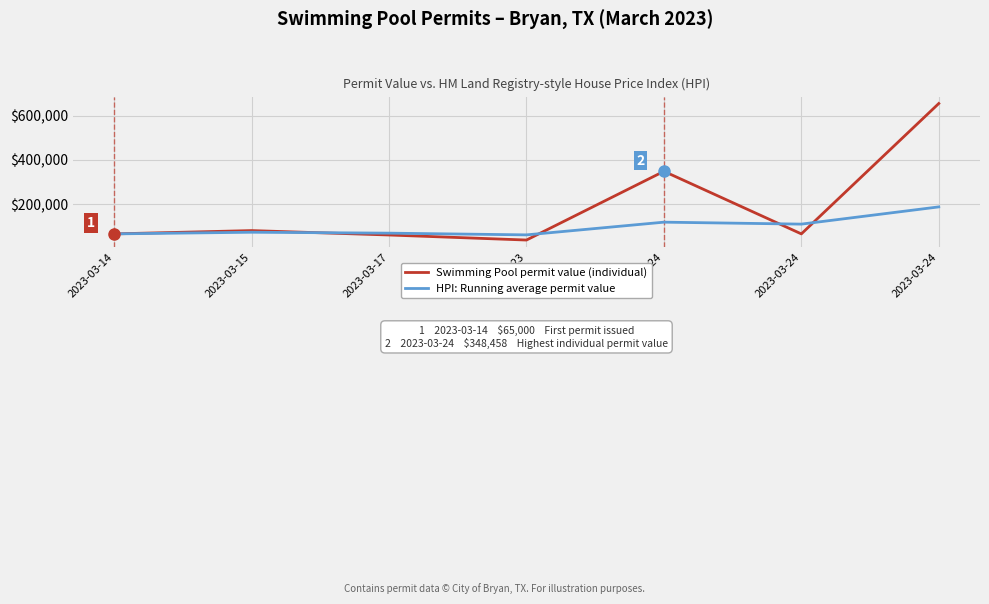

The value of Swimming Pool permit value (individual) at 2023-03-17 is 60000.0. True or false?

True